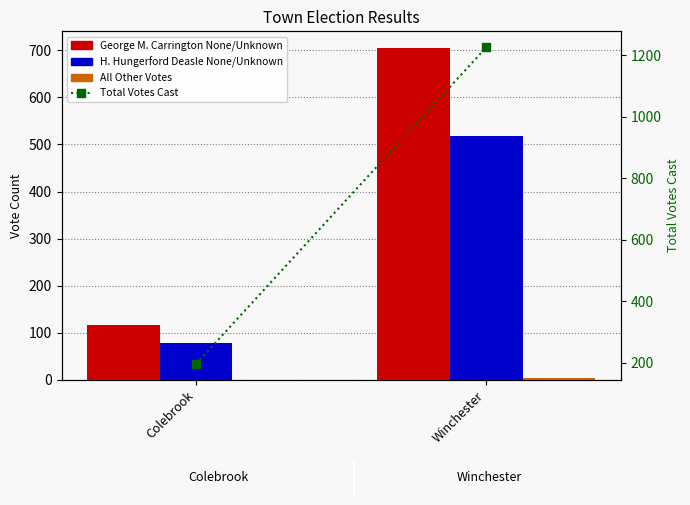

Reading left to right, what are all the values shown in this chart?

George M. Carrington None/Unknown: Colebrook=117	Winchester=705
H. Hungerford Deasle None/Unknown: Colebrook=78	Winchester=517
All Other Votes: Colebrook=0	Winchester=4
Total Votes Cast: Colebrook=195	Winchester=1226